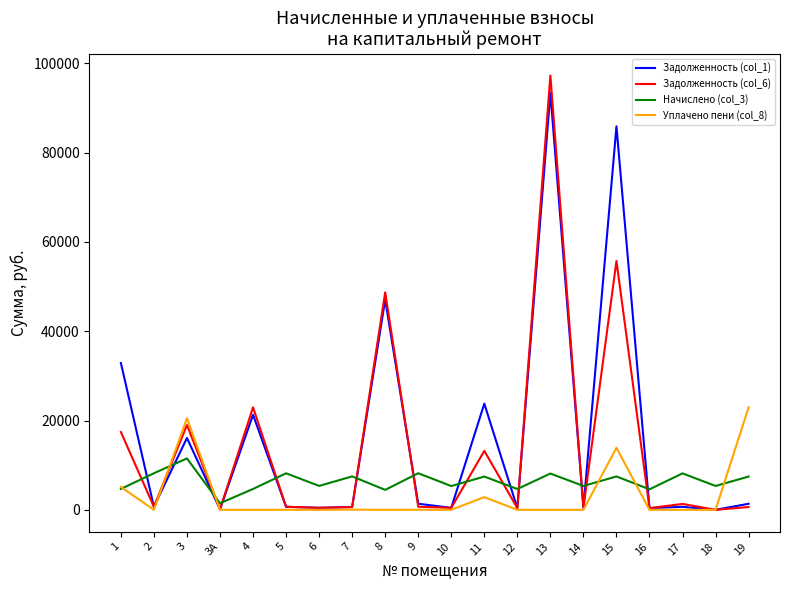

At which label is Уплачено пени (col_8) closest to 11477?

15